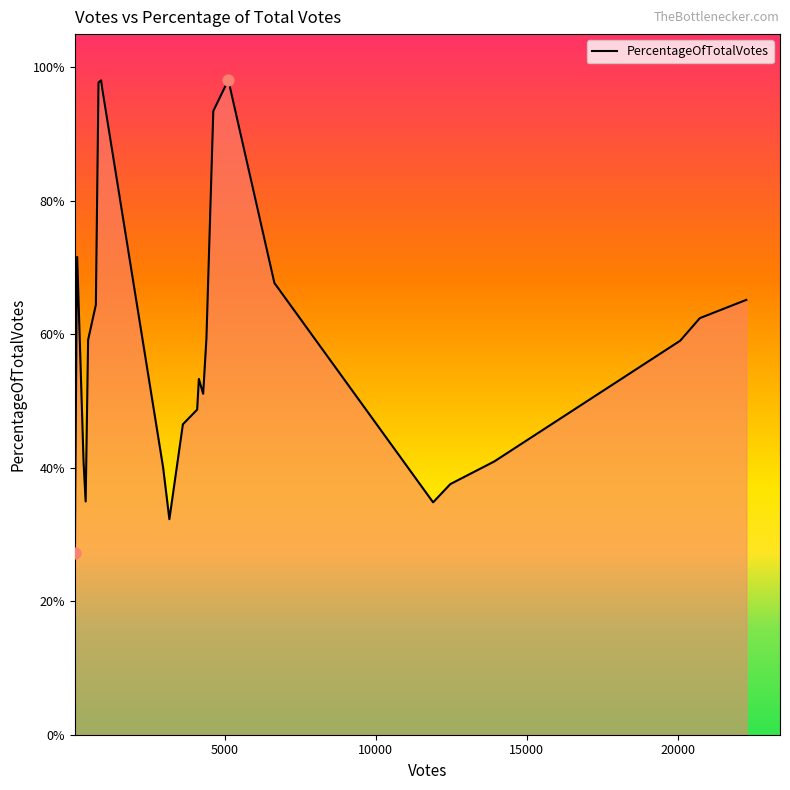

What is the minimum value shown in the chart?

27.2